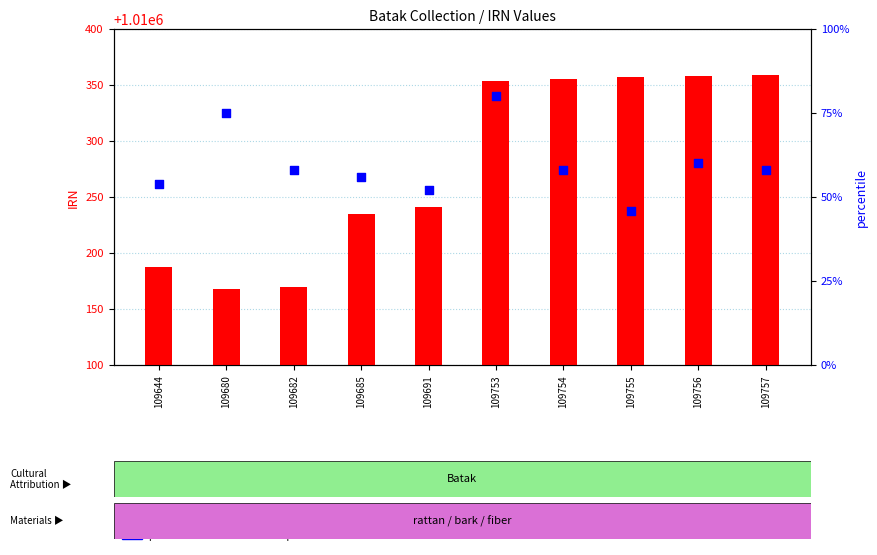

Which series has the largest Y range (max minus min)?

IRN